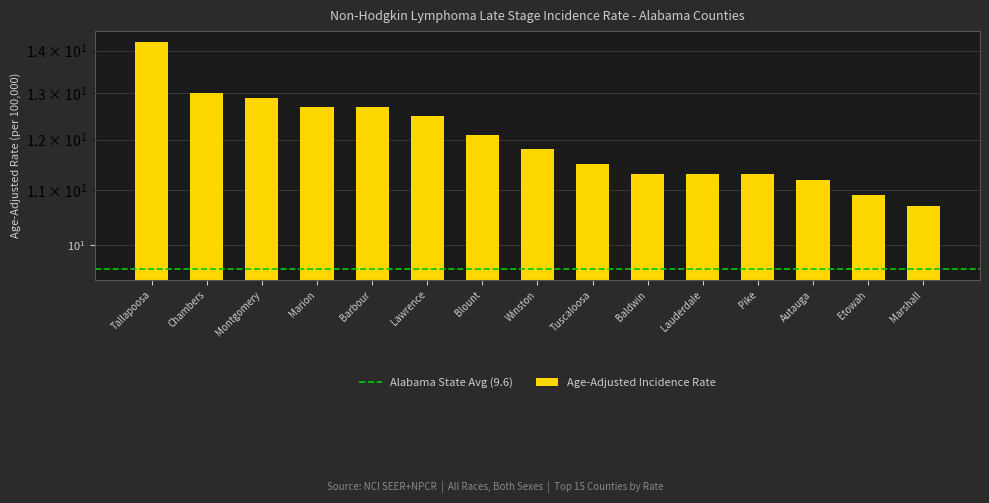

Where is the data nearest to the value 12?

Blount